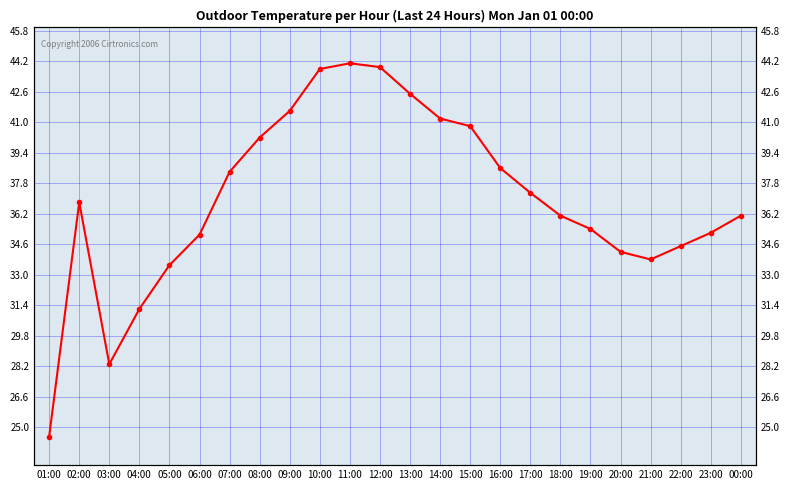

What position from the right is 21:00?

4